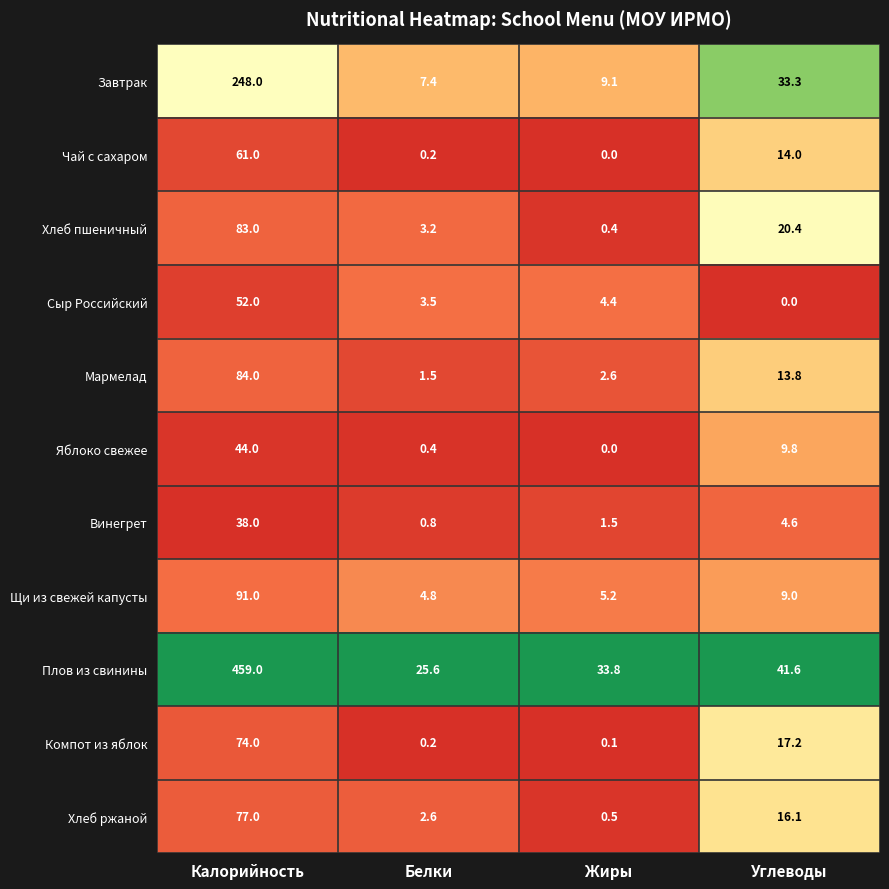

Rank the series by their maximum value, from lowest to highest.

Винегрет, Яблоко свежее, Сыр Российский, Чай с сахаром, Компот из яблок, Хлеб ржаной, Хлеб пшеничный, Мармелад, Щи из свежей капусты, Завтрак, Плов из свинины